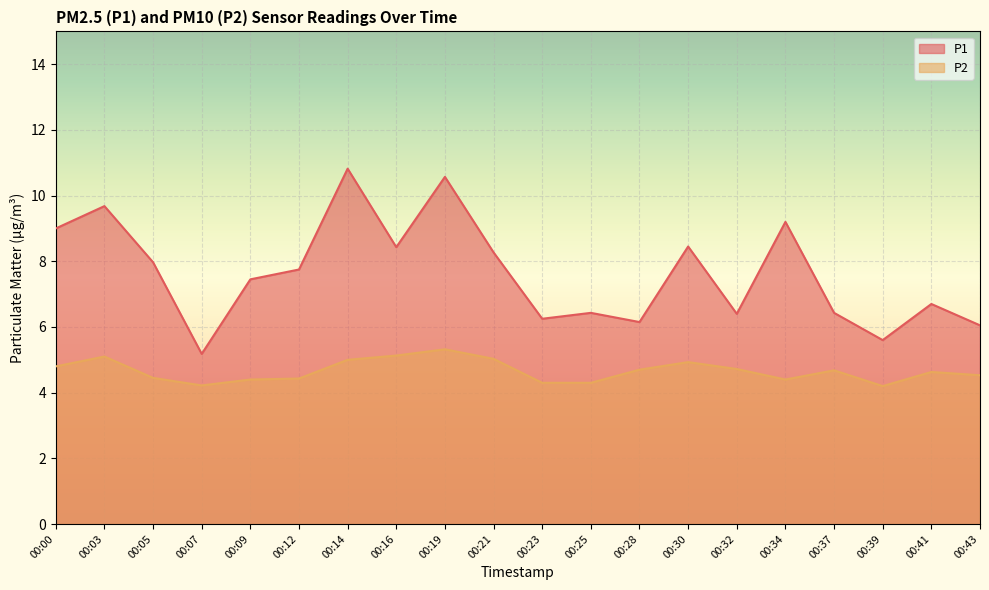

Which series has the largest range (max minus min)?

P1